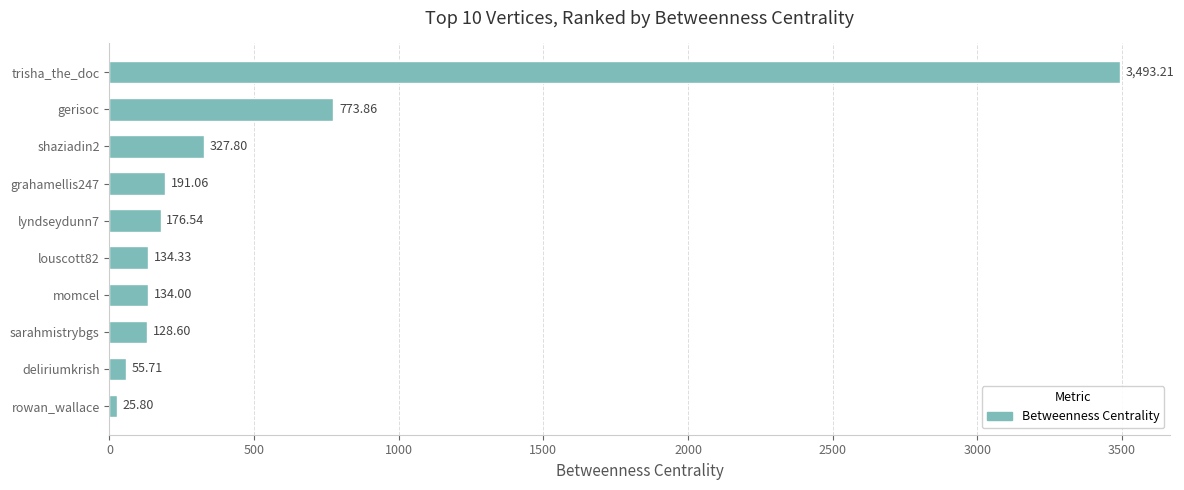

What is the sum of the values at deliriumkrish and sarahmistrybgs?

184.3